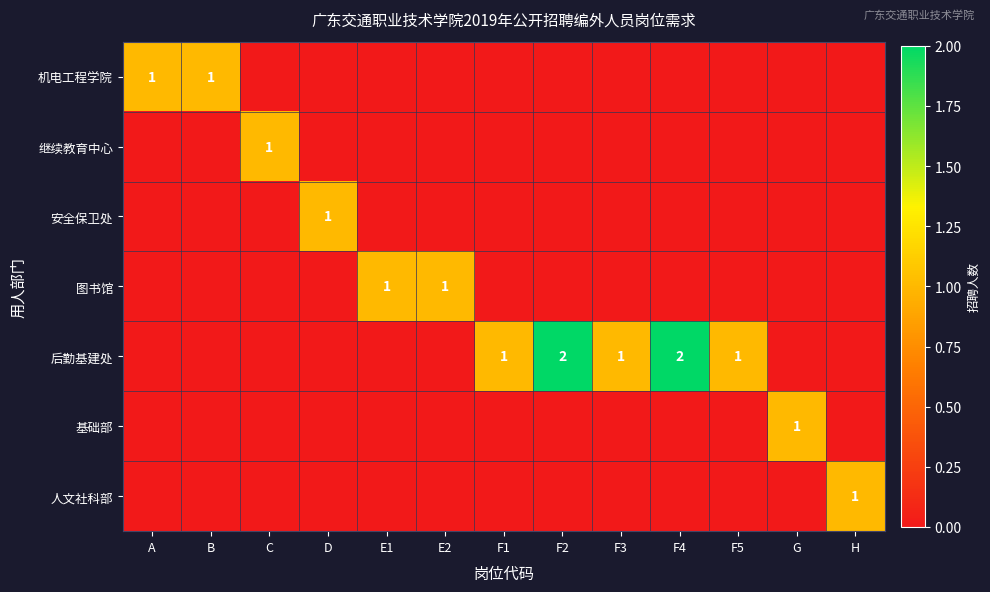

True or false: 安全保卫处 has a value of 0 at D.

False